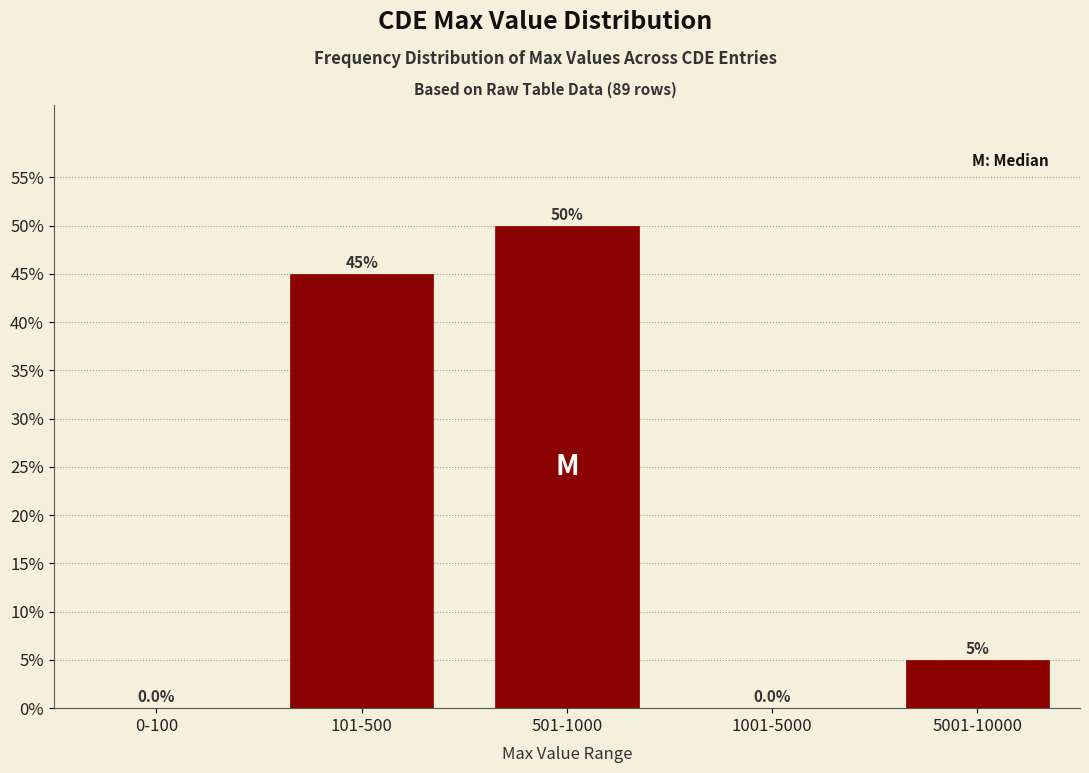

Reading right to left, extract all data points from this chart.

5001-10000=5	1001-5000=0	501-1000=50	101-500=45	0-100=0